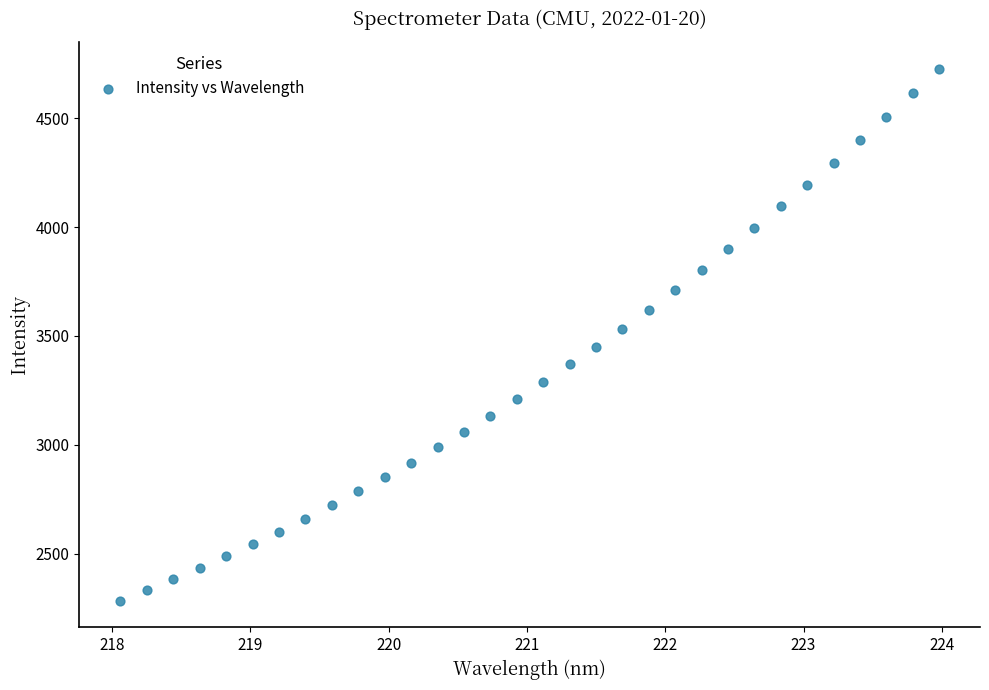

What is the range of Y values (max minus min)?

2443.2